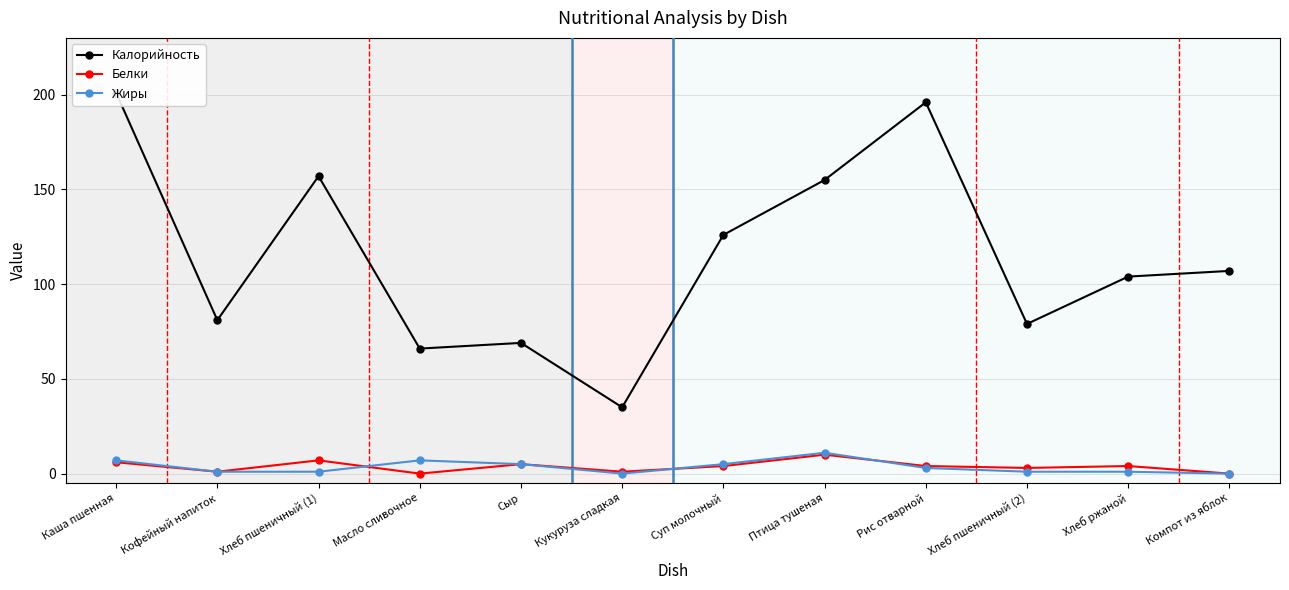

What is the difference between the maximum and minimum values in the Калорийность series?

166